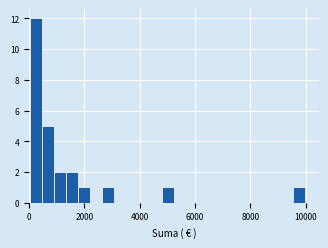

Read against the x-axis, roughly where is the centre of the tallest bar?

200